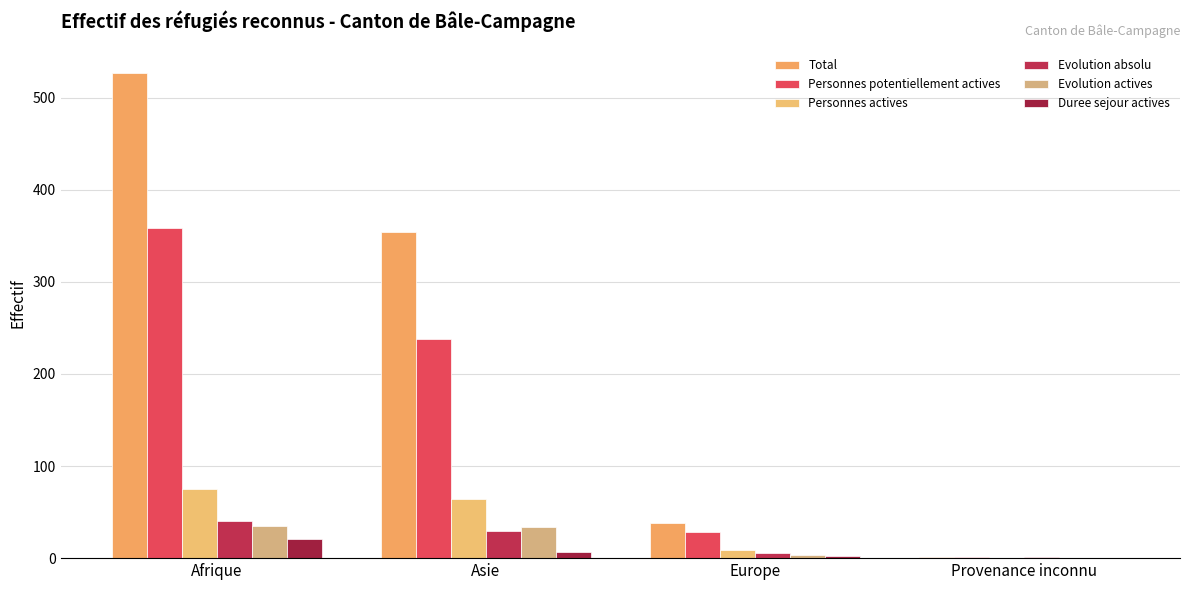

How many groups of bars are there?

4